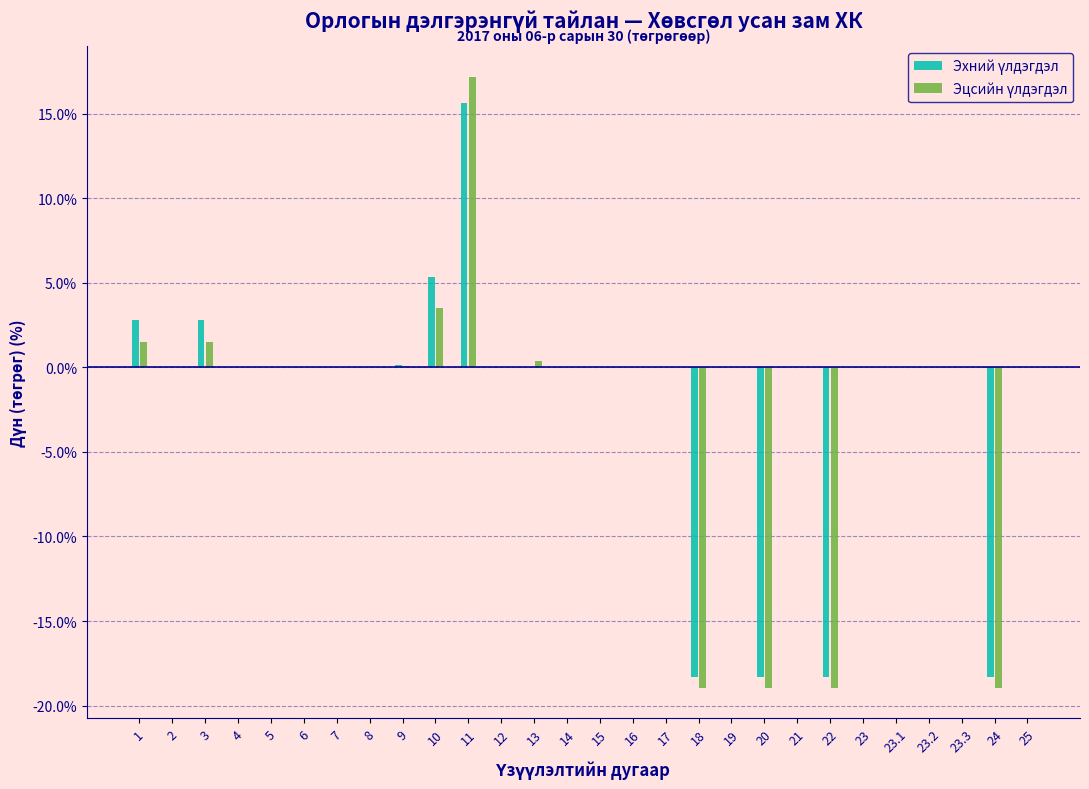

Which category has the highest value across all series?

11